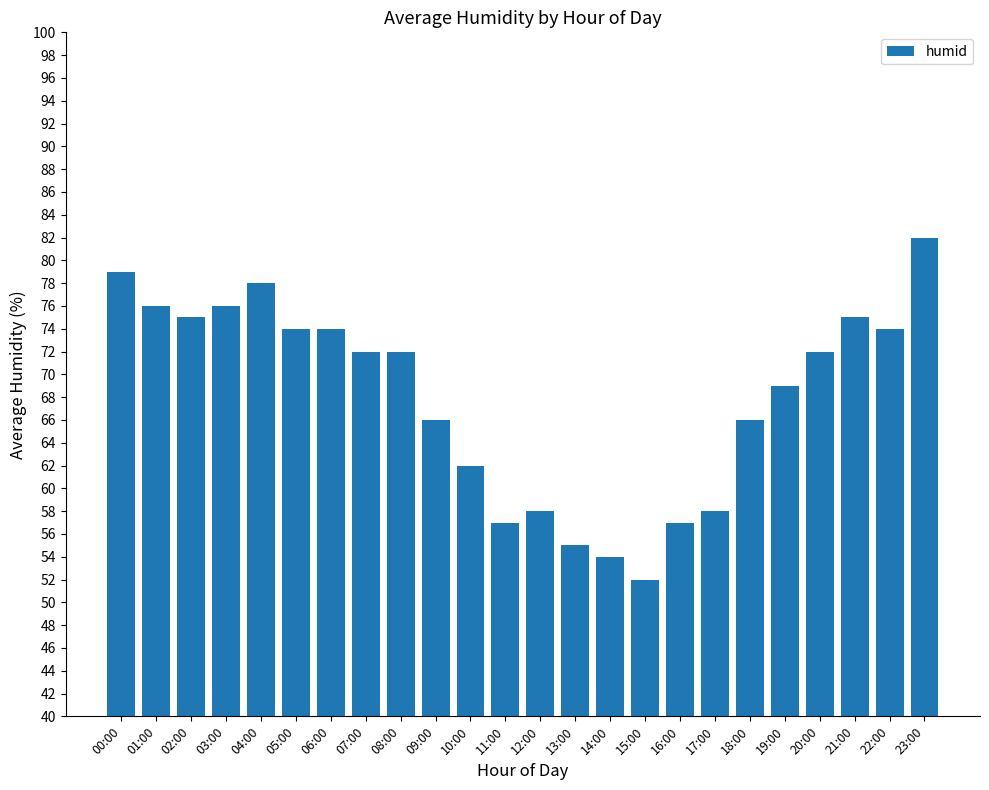

What is the sum of all values?

1633